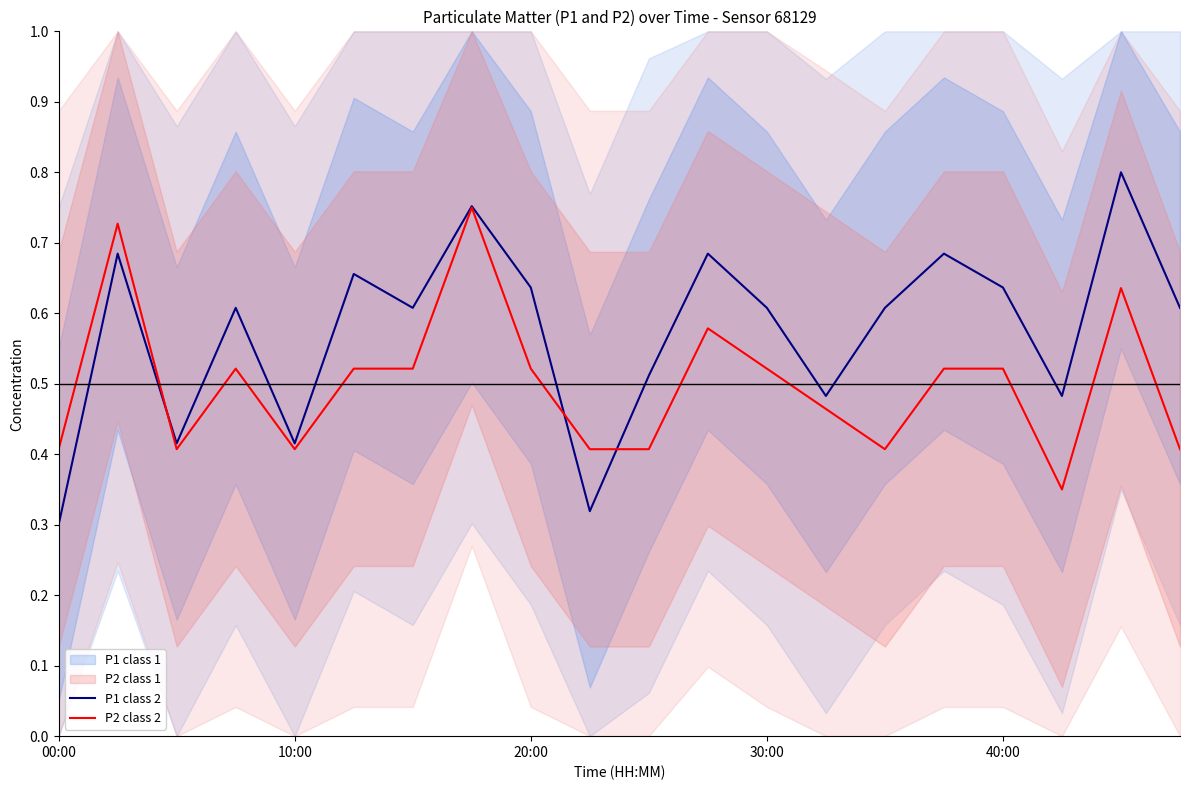

How many times do P2 class 2 and P1 class 2 cross each other?

3